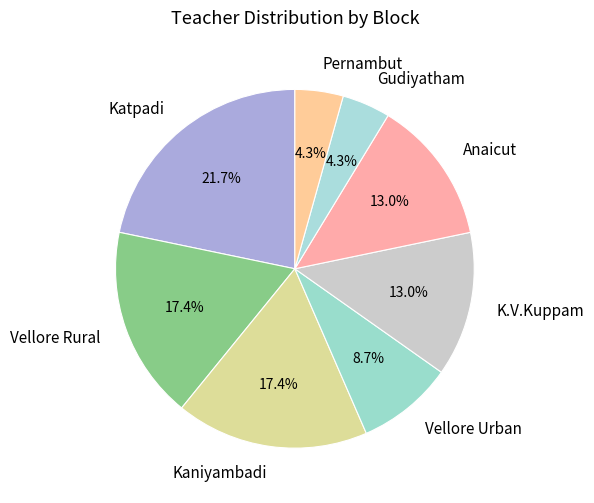

To the nearest percent, what is the combined percentage of K.V.Kuppam and Anaicut?

26%